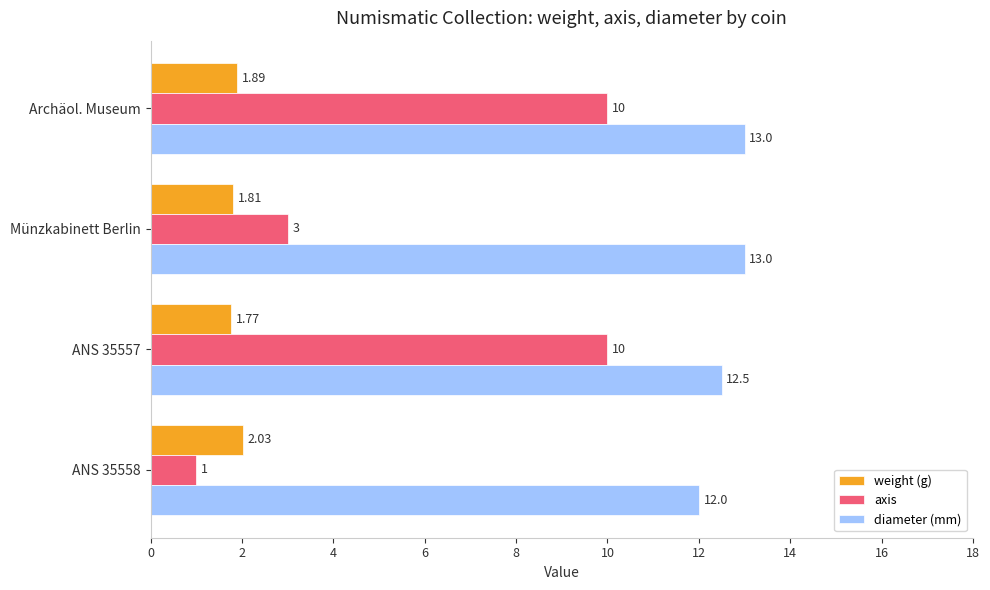

Rank the series at Archäol. Museum from highest to lowest value.

diameter (mm), axis, weight (g)